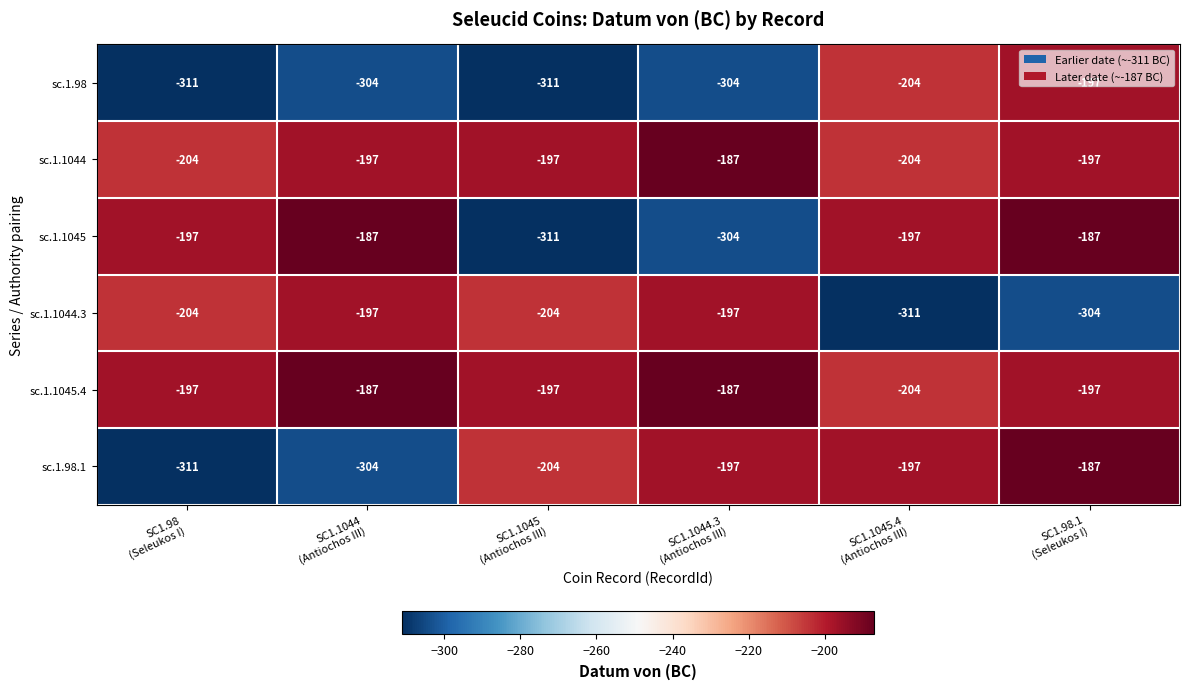

What is the sum of all sc.1.1044.3 values?

-1417